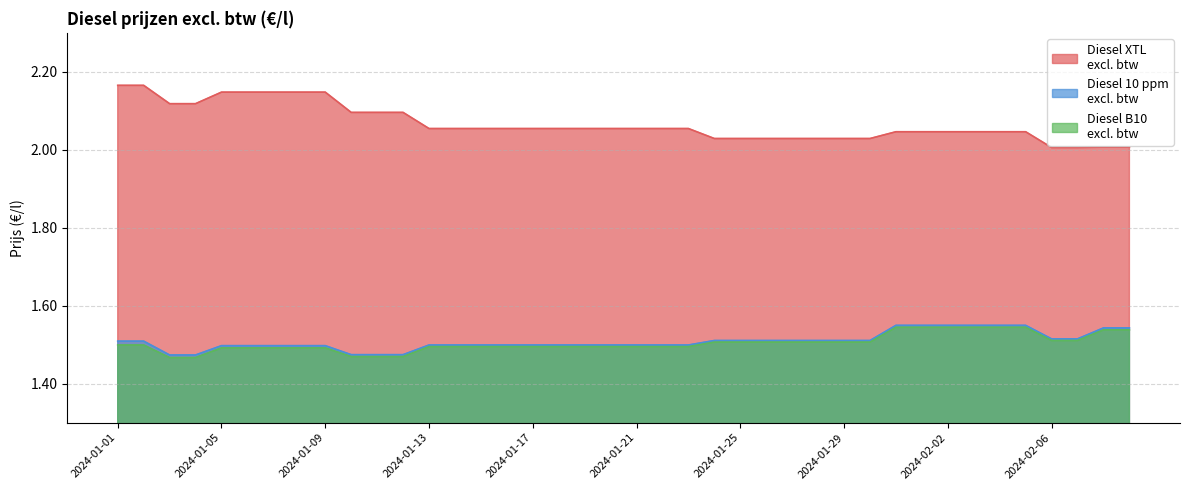

What is the smallest value displayed?

1.5